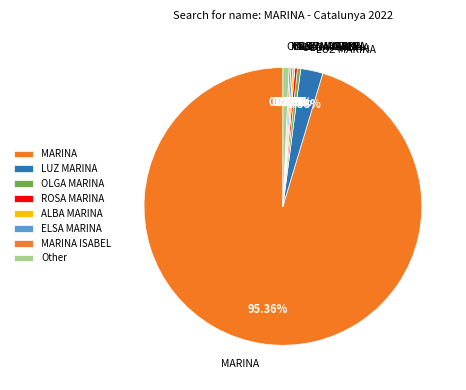

Rank the categories by value from lowest to highest.

MARINA ISABEL, ELSA MARINA, ALBA MARINA, ROSA MARINA, OLGA MARINA, Other, LUZ MARINA, MARINA